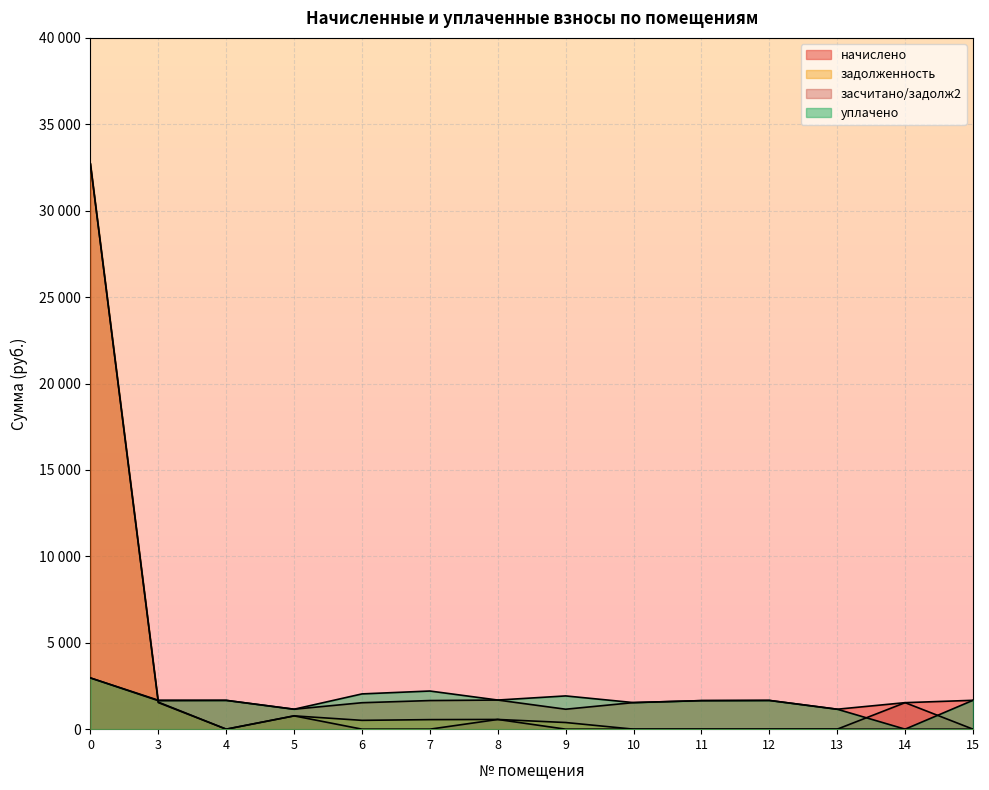

At which category does начислено reach its first local peak?

4